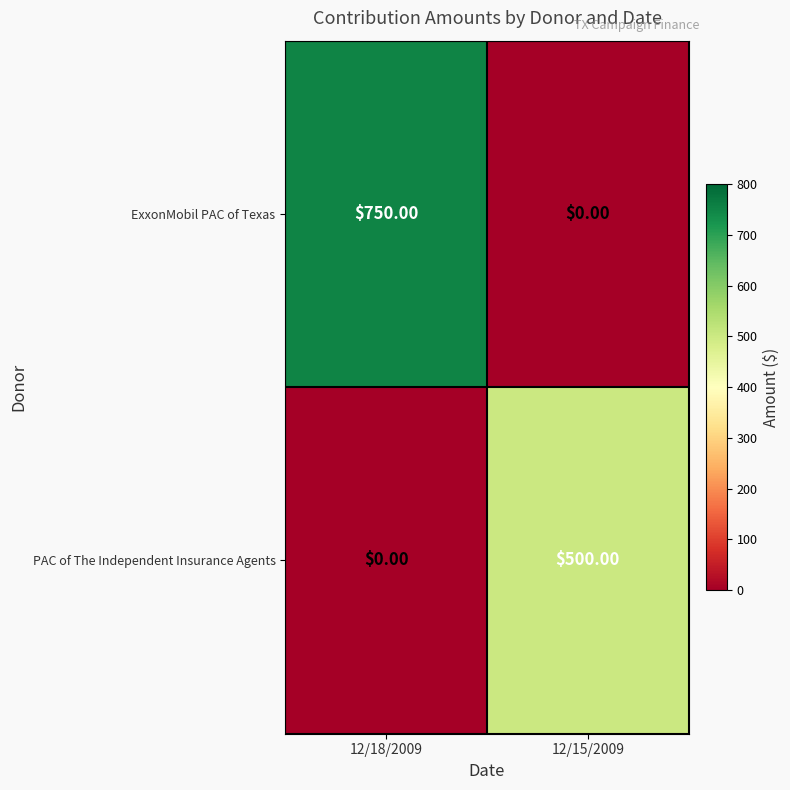

What is the sum of the ExxonMobil PAC of Texas values at 12/15/2009 and 12/18/2009?

750